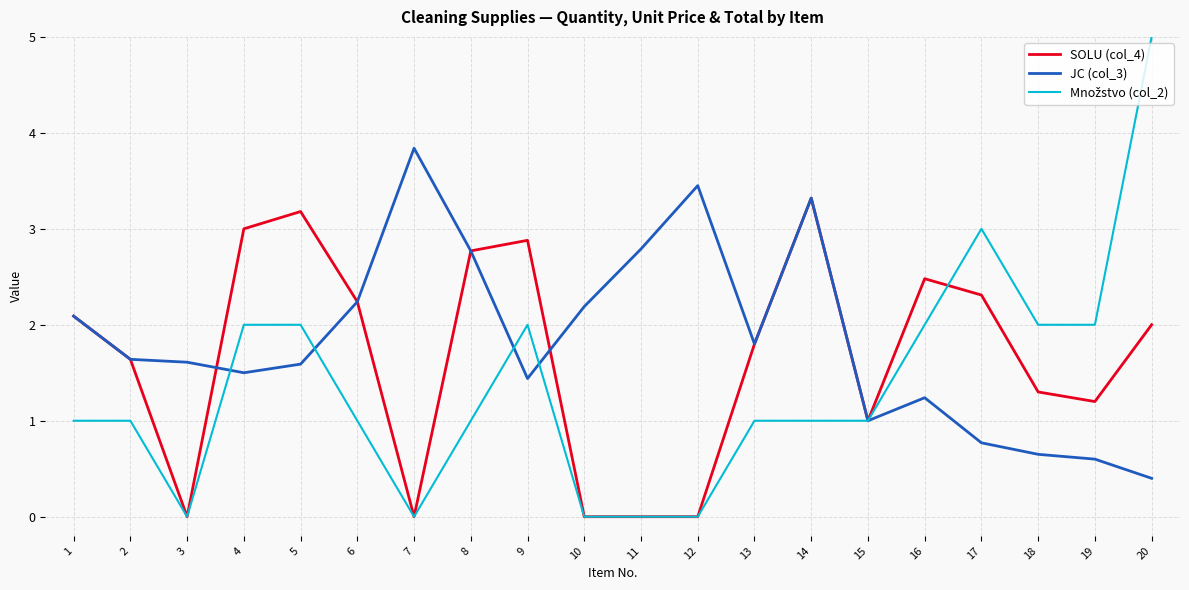

What is the total value across all series at 11?

2.8